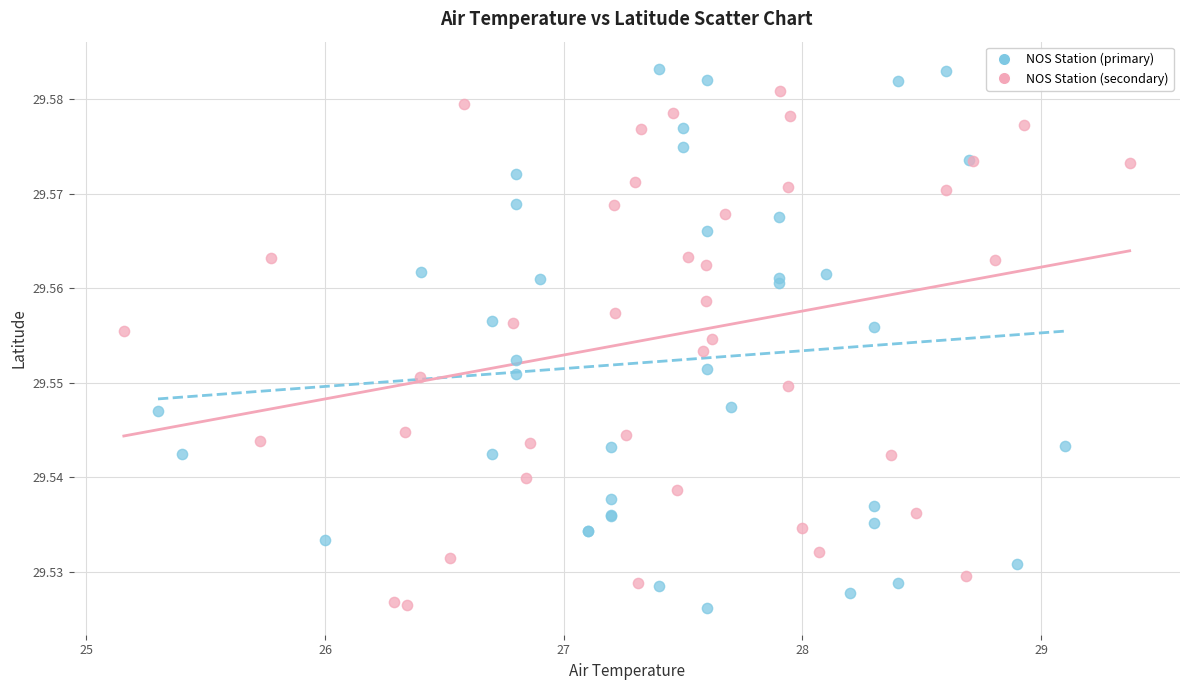

What are all the series names shown in the legend?

NOS Station (primary), NOS Station (secondary)